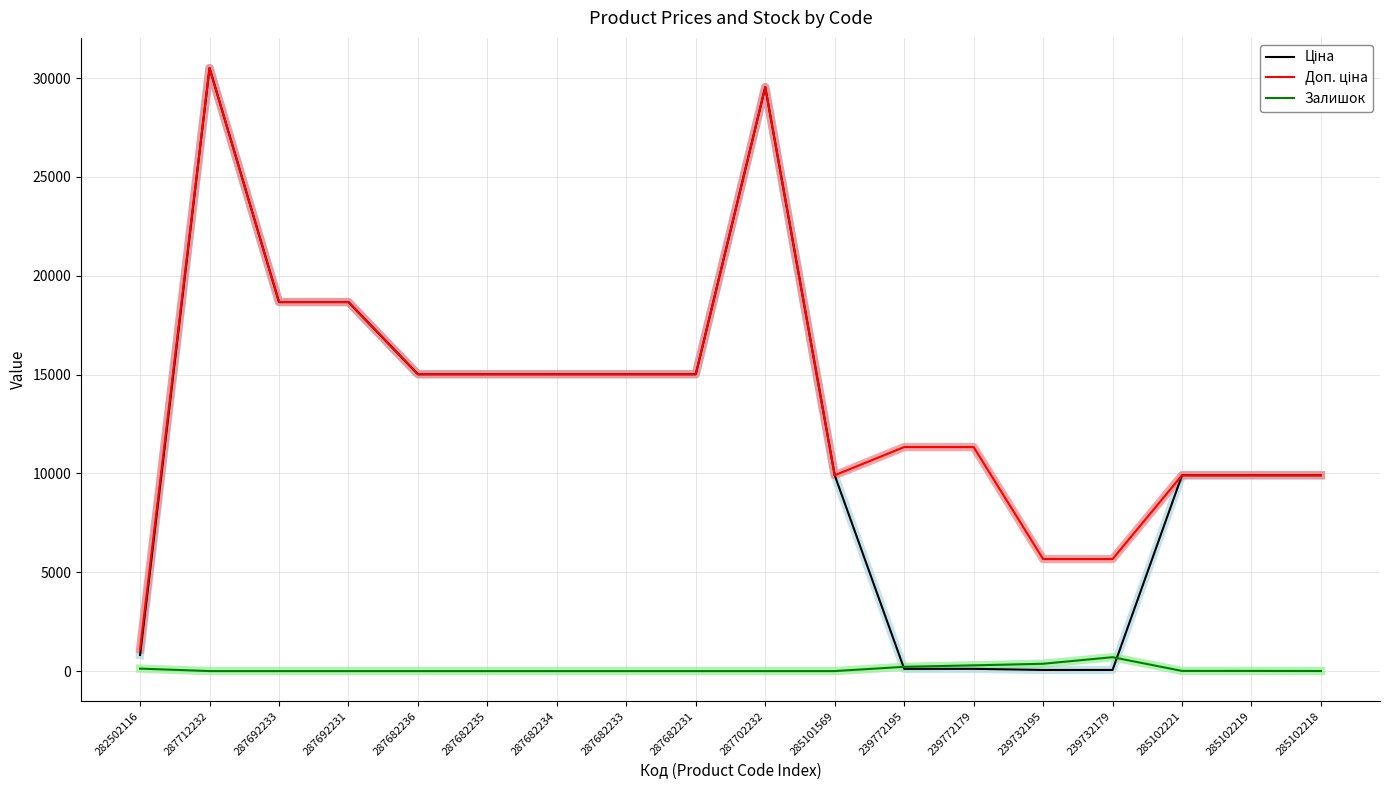

What is the total value across all series at 287682231?

30038.4